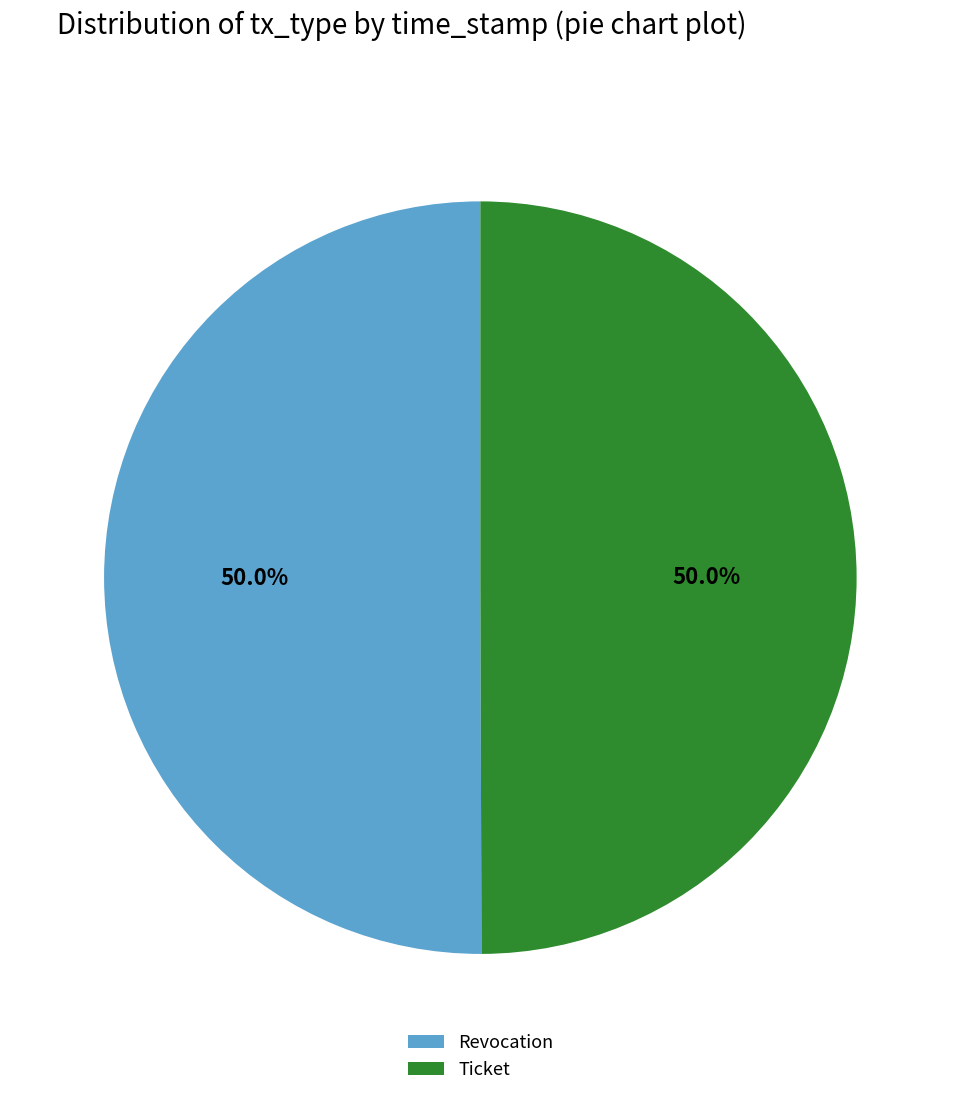

Is it true that Revocation is 50% of the pie?

True